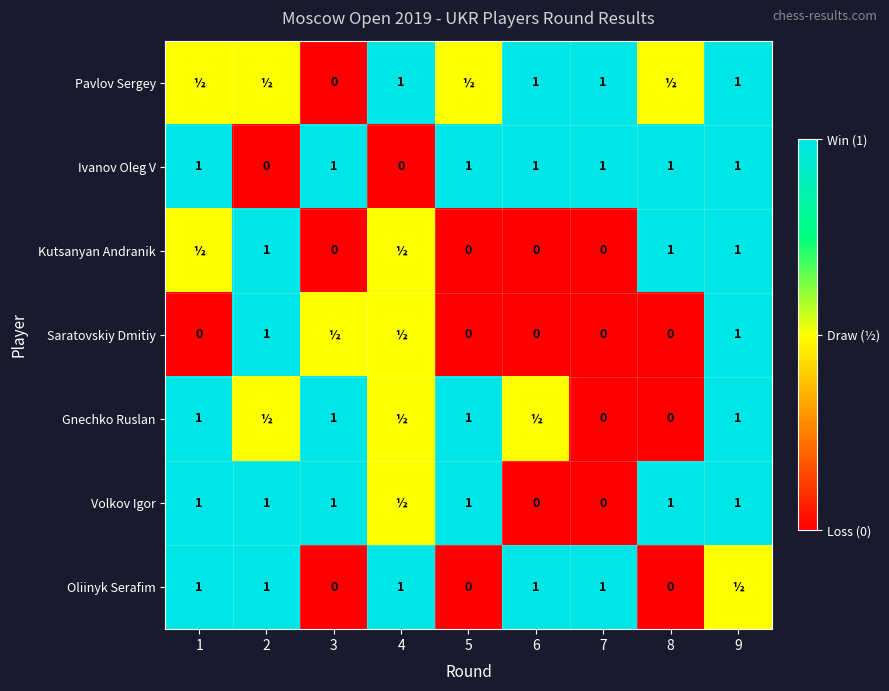

The value of Ivanov Oleg V at 8 is 1.3. True or false?

False